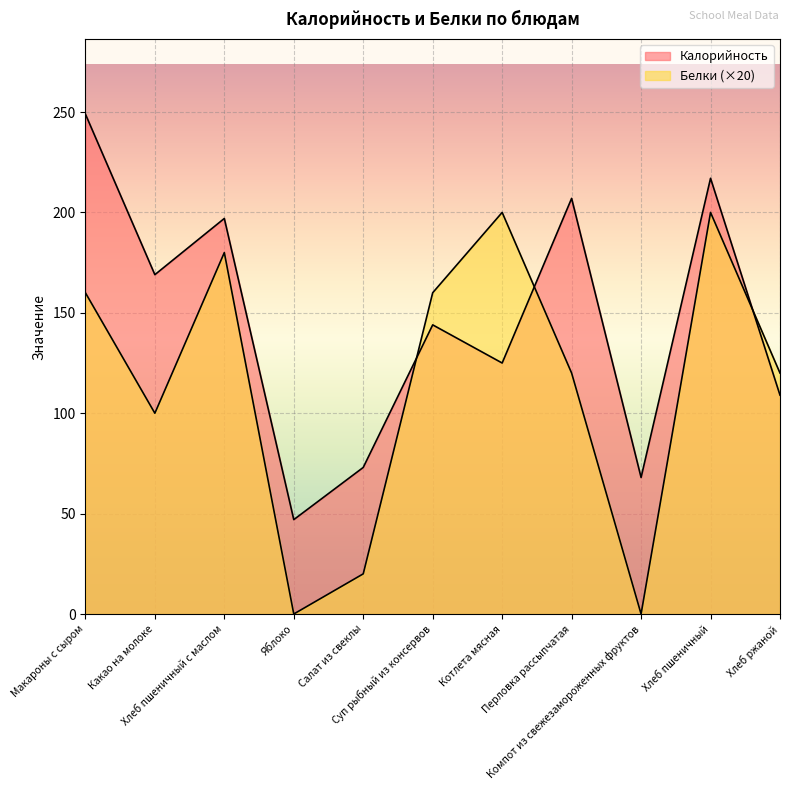

What is the highest value of the Калорийность series?

249